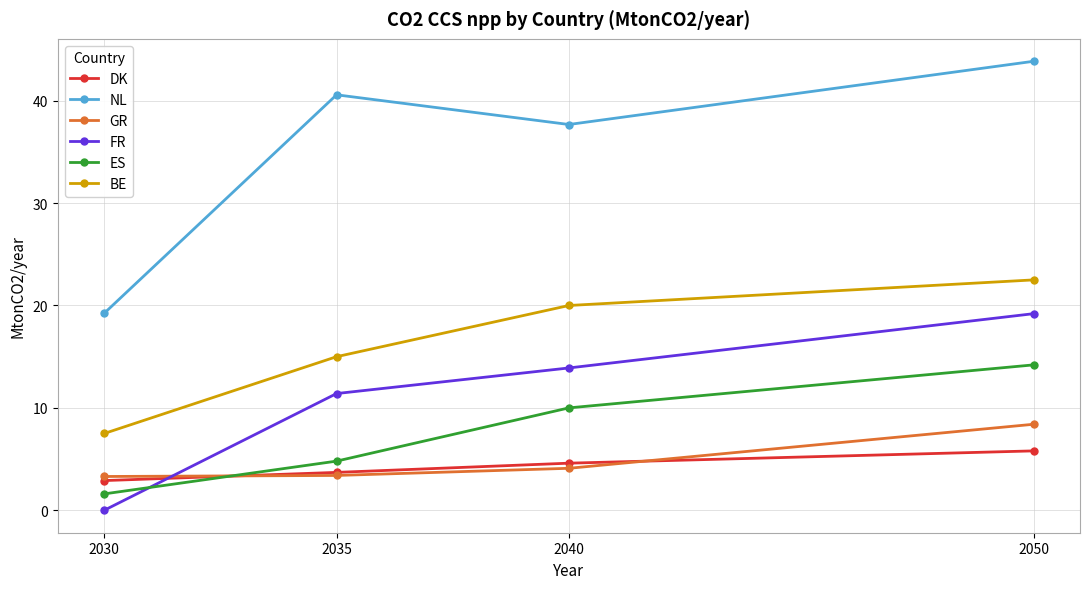

List the series in order of their peak value, lowest first.

DK, GR, ES, FR, BE, NL